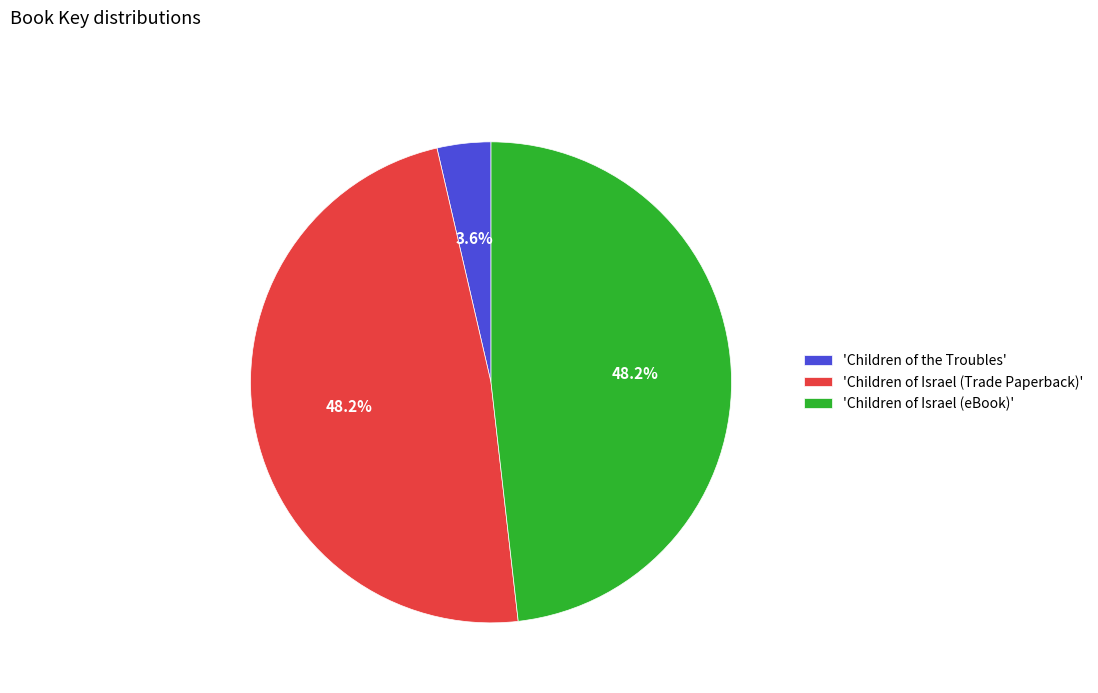

What portion of the pie excludes 'Children of the Troubles'?

96.4%